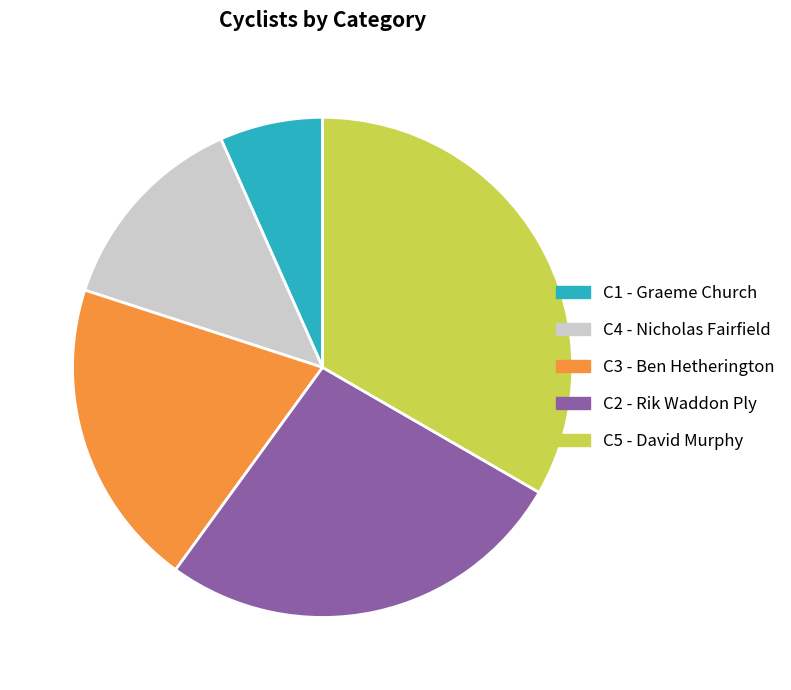

Which category has the biggest portion of the pie?

C5 - David Murphy